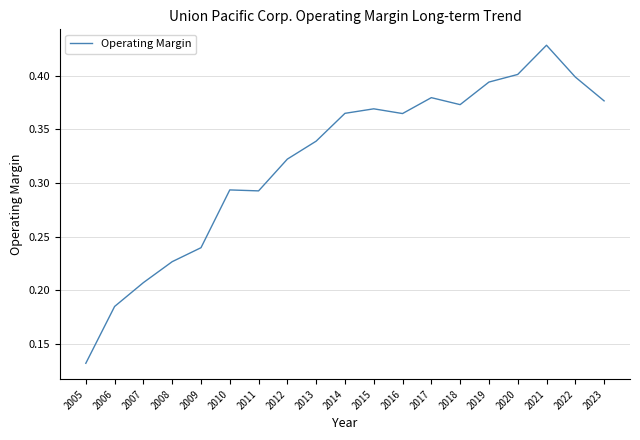

Between 2011 and 2019, which is larger?

2019